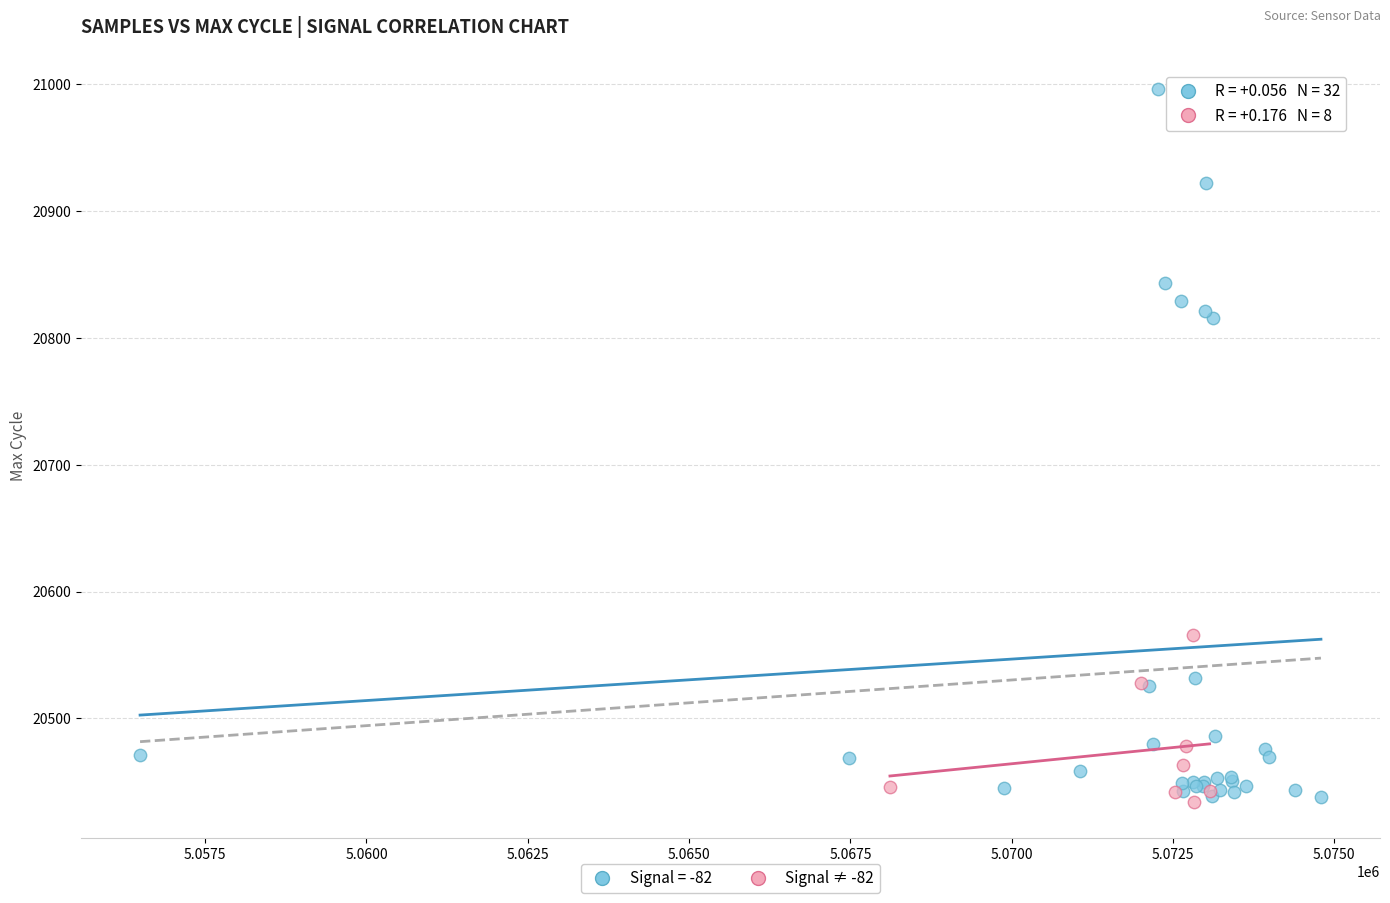

Which series reaches the maximum Y coordinate?

Signal = -82